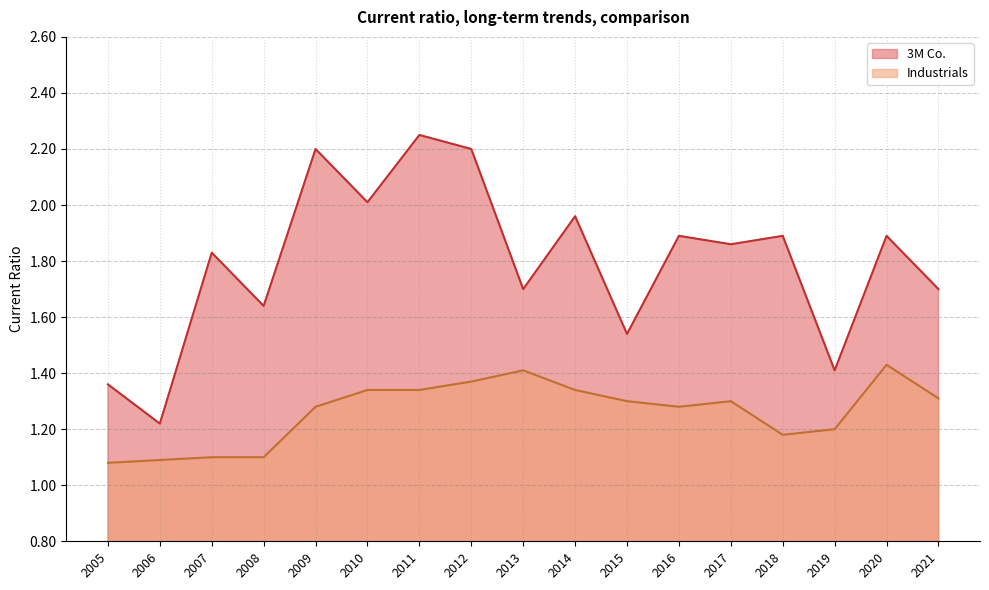

How many lines are shown in the chart?

2